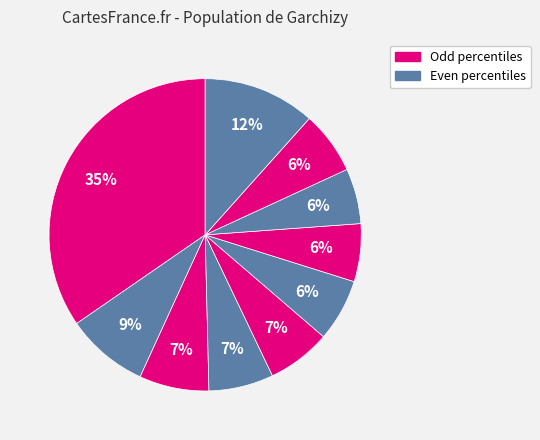

How many slices are in this pie chart?

10